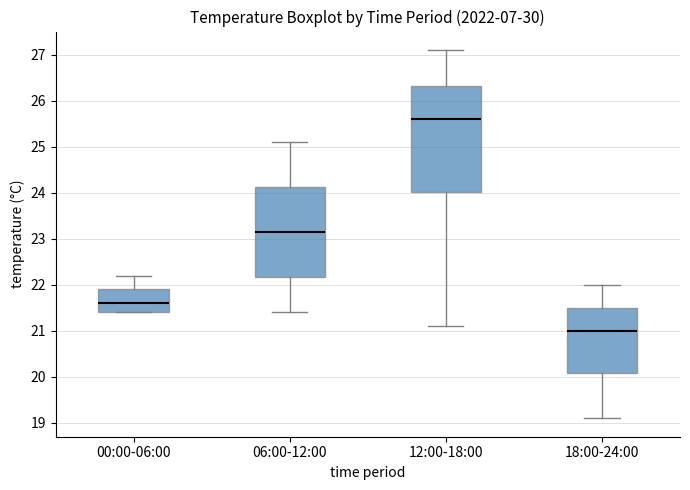

Where does the median line of the box for 06:00-12:00 sit on the y-axis? The values are not printed on the chart, so give them approximately, as read against the axis.

23.2